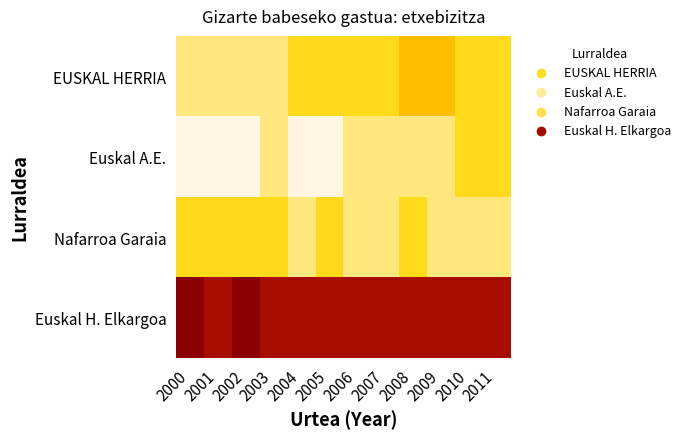

At which category does the chart reach its minimum across all series?

2000